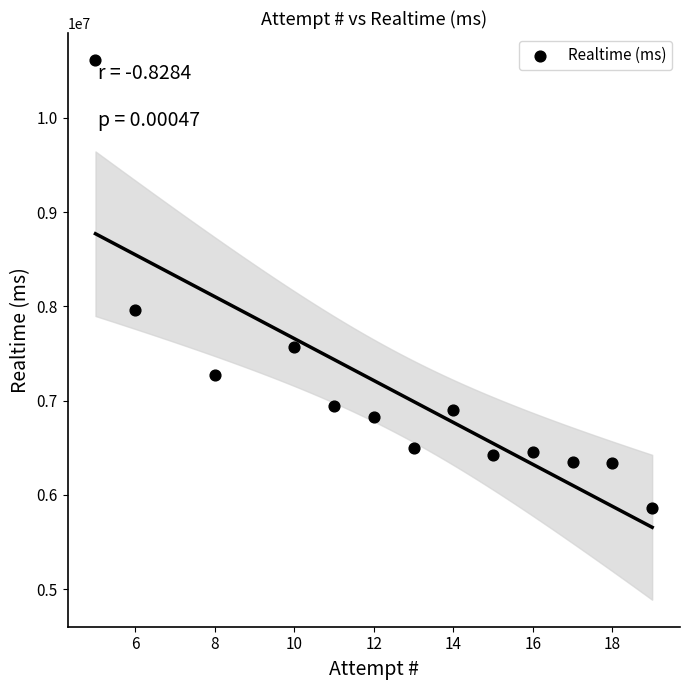

What is the range of Y values (max minus min)?

4756603